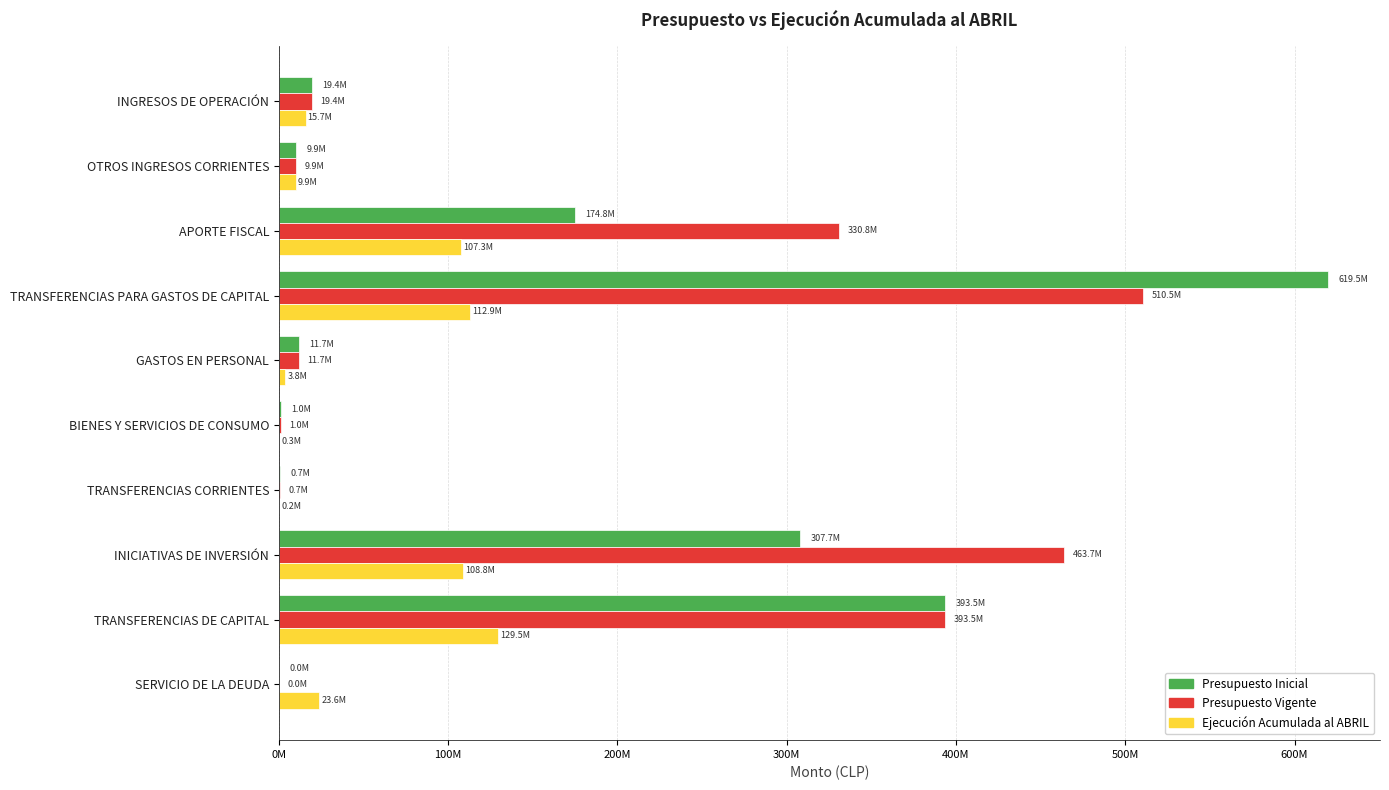

At which category is the sum across all series the highest?

TRANSFERENCIAS PARA GASTOS DE CAPITAL